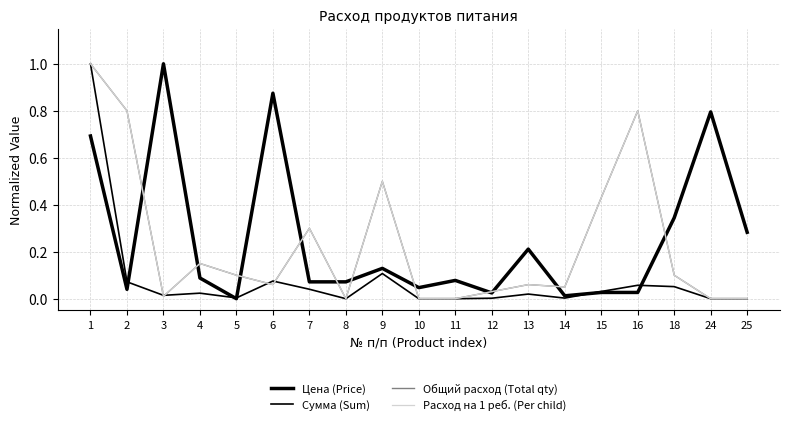

Does the chart display data point markers on the line(s)?

No